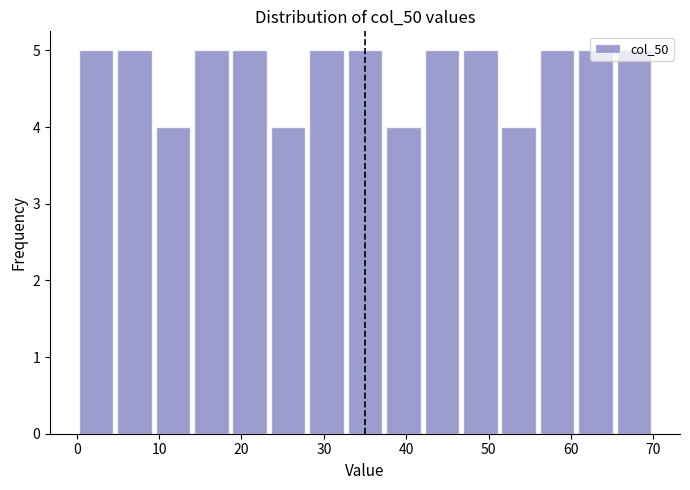

Reading left to right, list every bar in this chart as the range it spans on the x-axis followed by its height. Neither the bar edges nor the heights are printed on the chart, so give them approximately, as read against the axes.

0 to 5: 5
5 to 9: 5
9 to 14: 4
14 to 19: 5
19 to 23: 5
23 to 28: 4
28 to 33: 5
33 to 37: 5
37 to 42: 4
42 to 47: 5
47 to 51: 5
51 to 56: 4
56 to 61: 5
61 to 65: 5
65 to 70: 5